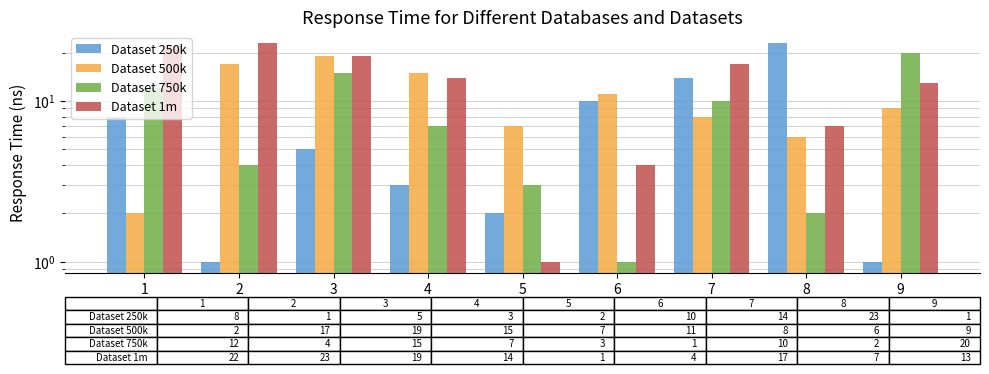

The Dataset 750k series shows 15 at 3. True or false?

True